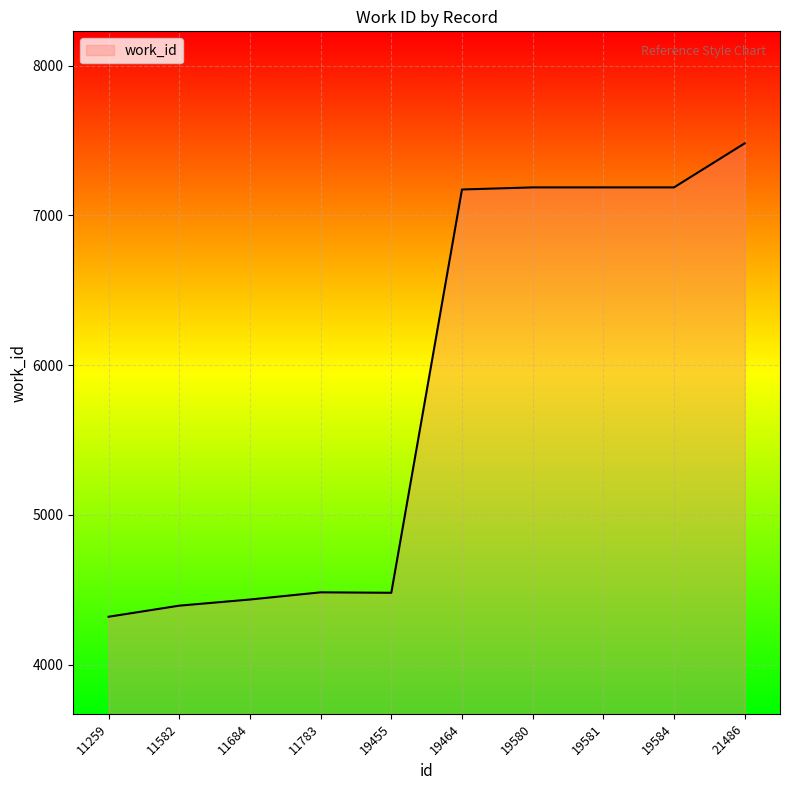

What is the approximate value at 11783?

4483